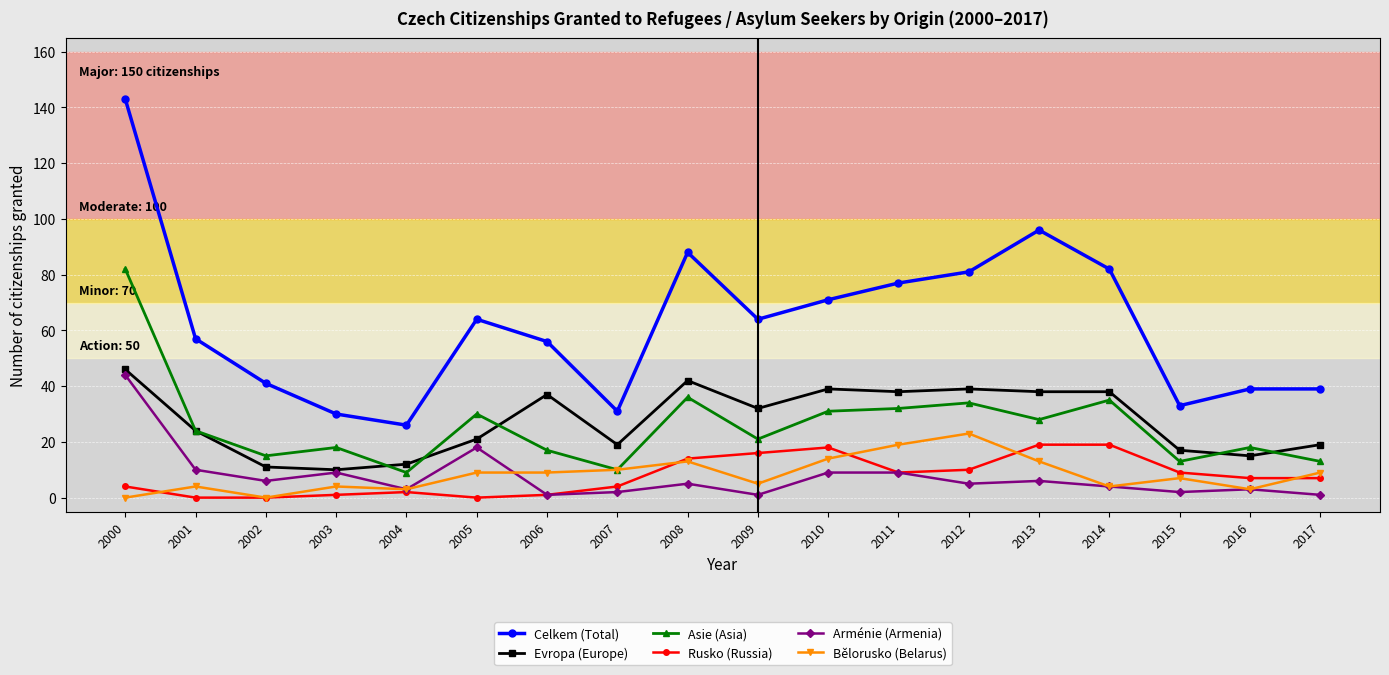

Is the value of Evropa (Europe) at 2006 greater than the value of Rusko (Russia) at 2017?

Yes